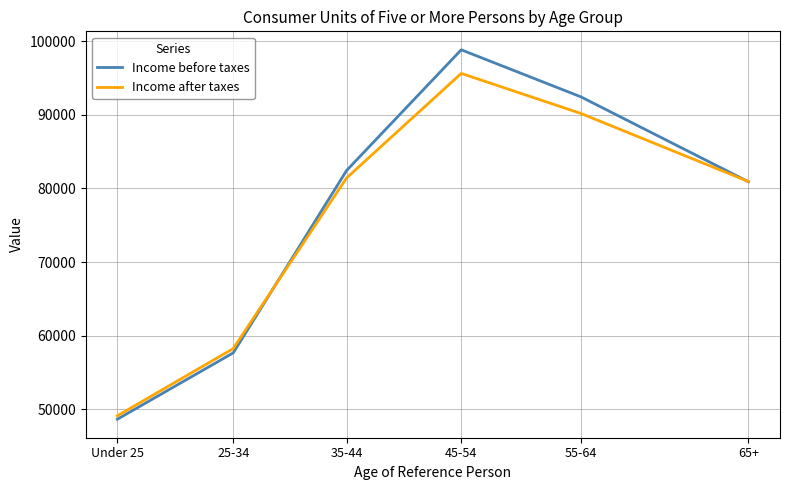

True or false: Income before taxes has more than 0 points higher than both neighbors.

True